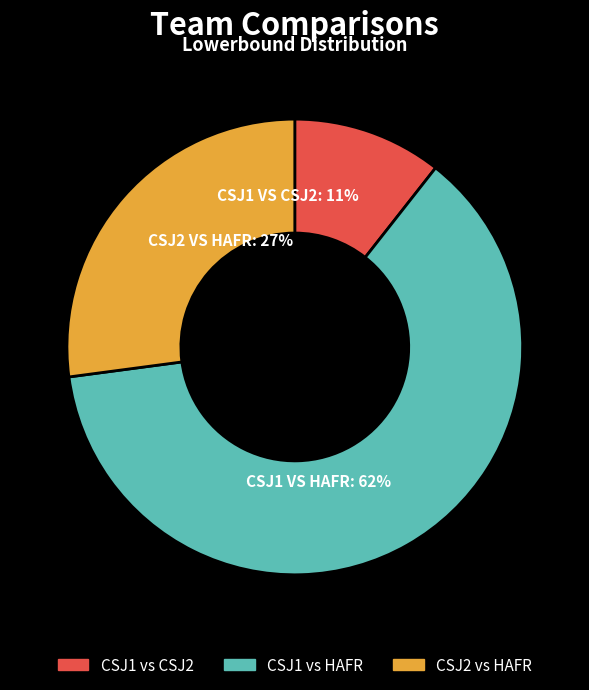

Do CSJ1 vs HAFR and CSJ2 vs HAFR together represent more than half of the pie?

Yes